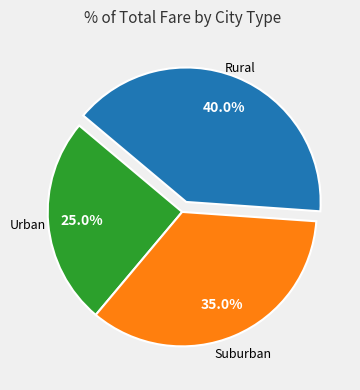

Is there any slice that represents more than half of the pie?

No